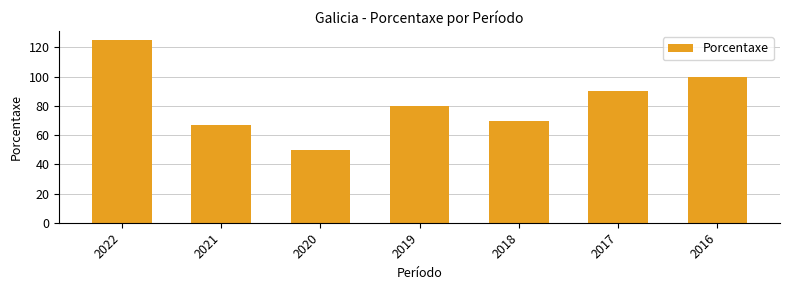

Approximately how many times larger is the value at 2022 compared to 2020?

2.5